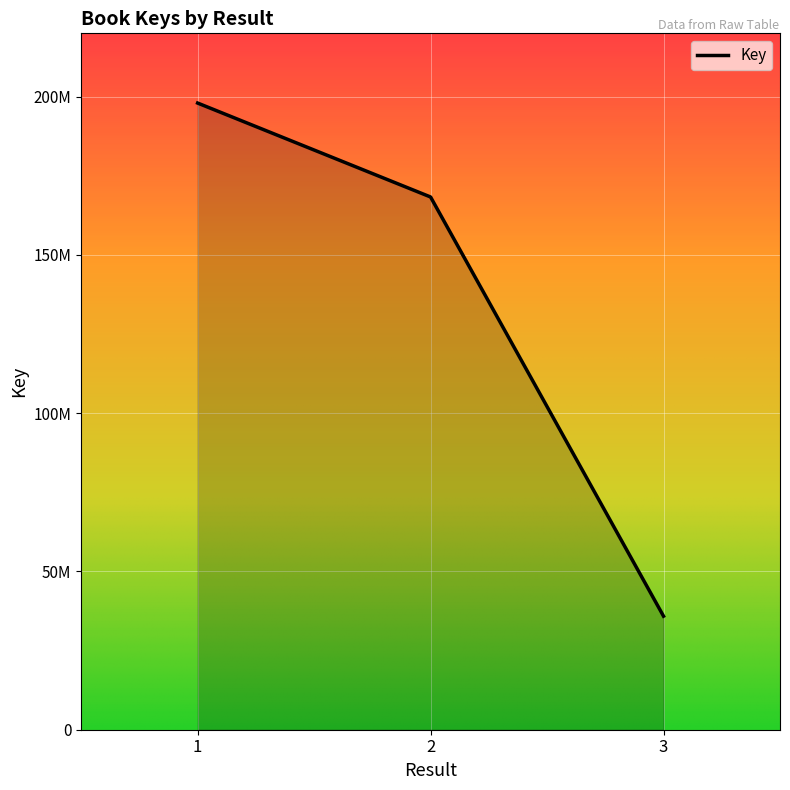

Is this an area chart (filled region under the line)?

Yes